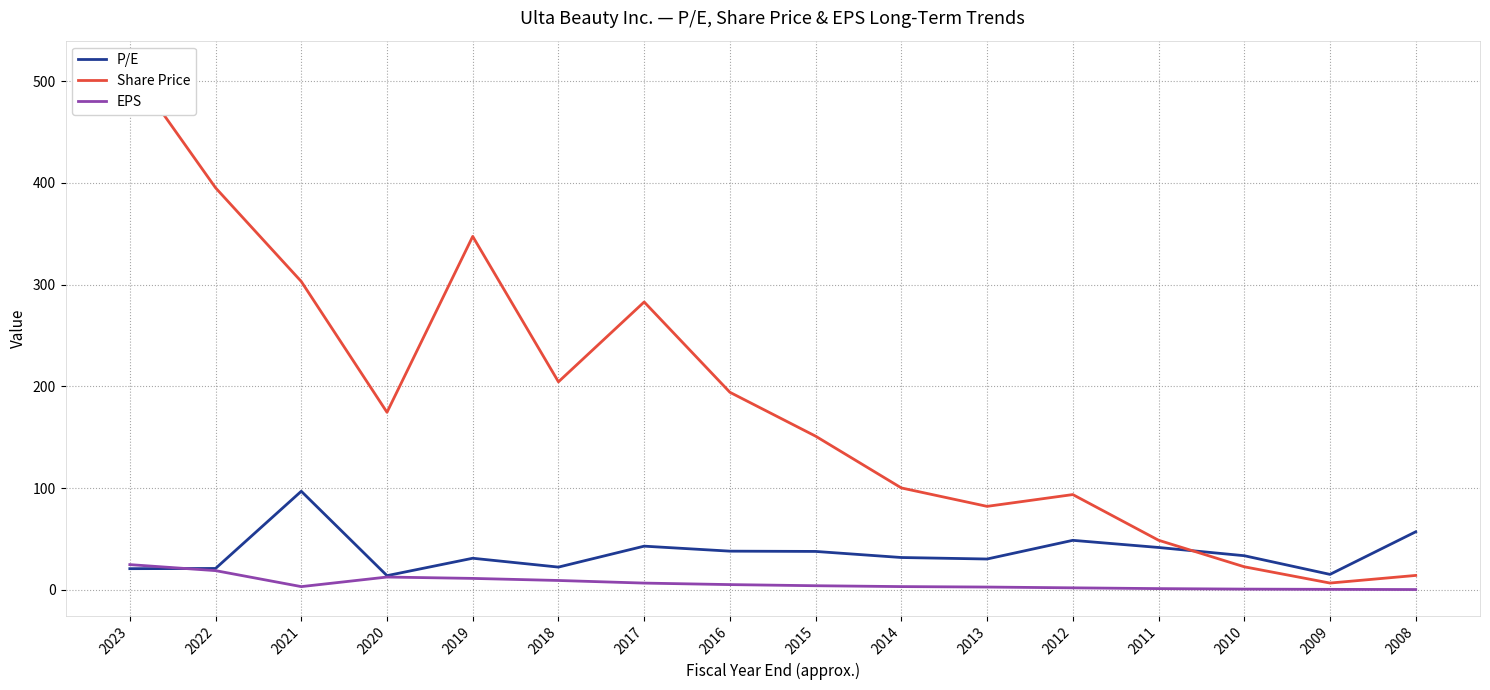

Rank the series by their average value, from lowest to highest.

EPS, P/E, Share Price